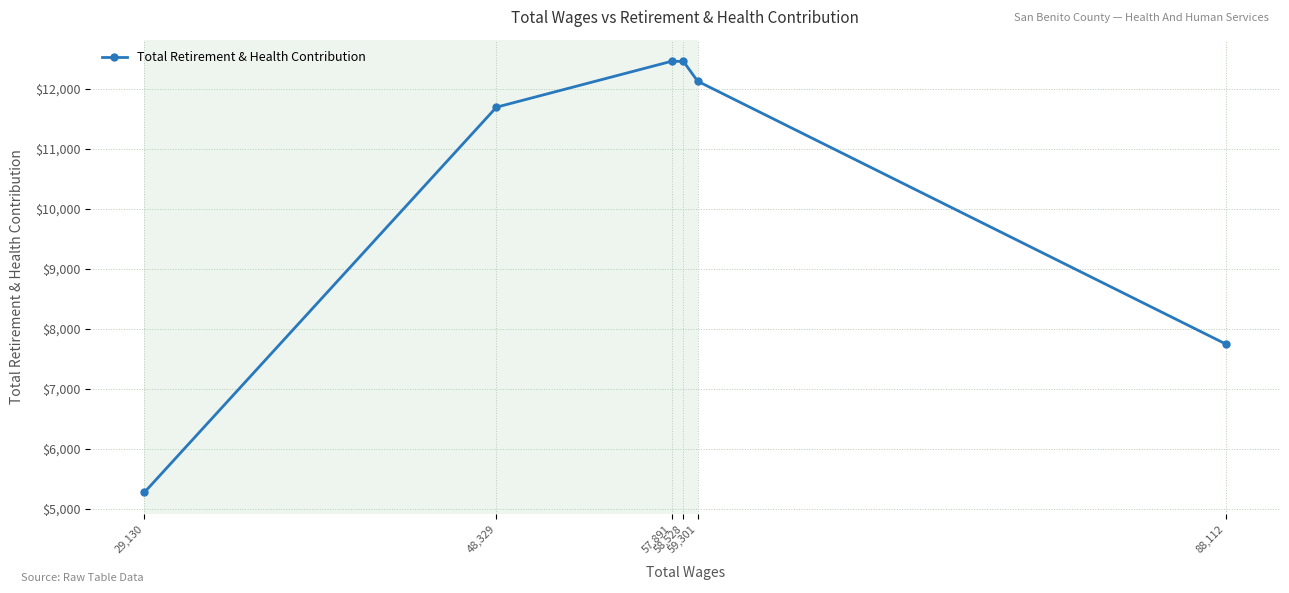

The chart shows a value of 11692 at 48,329. True or false?

True